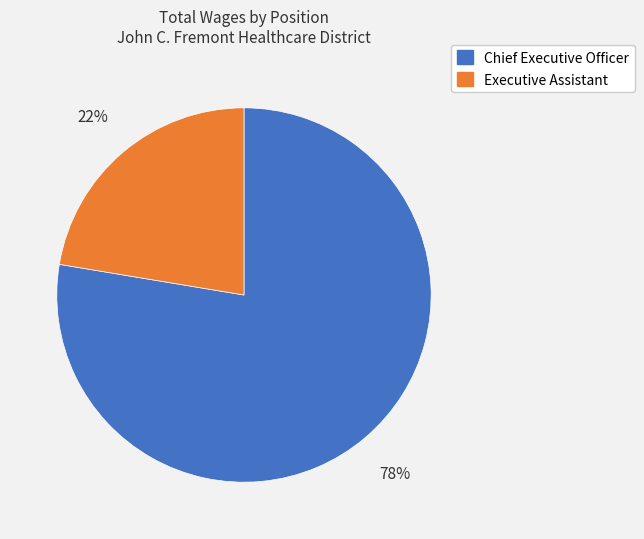

Which category has the biggest portion of the pie?

Chief Executive Officer